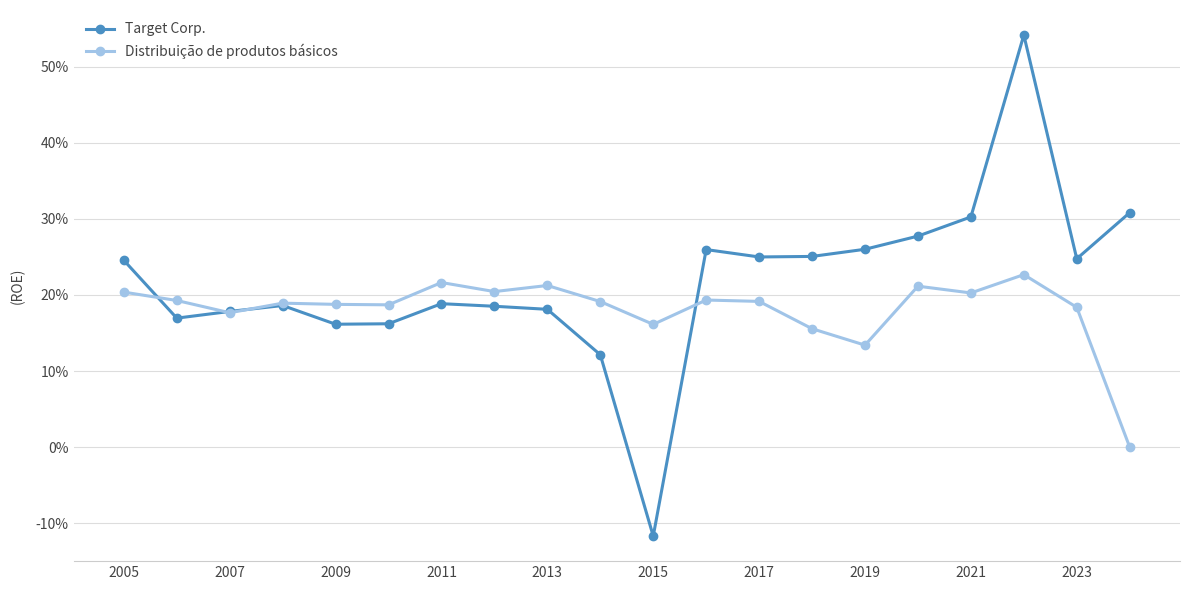

What are all the series names shown in the legend?

Target Corp., Distribuição de produtos básicos